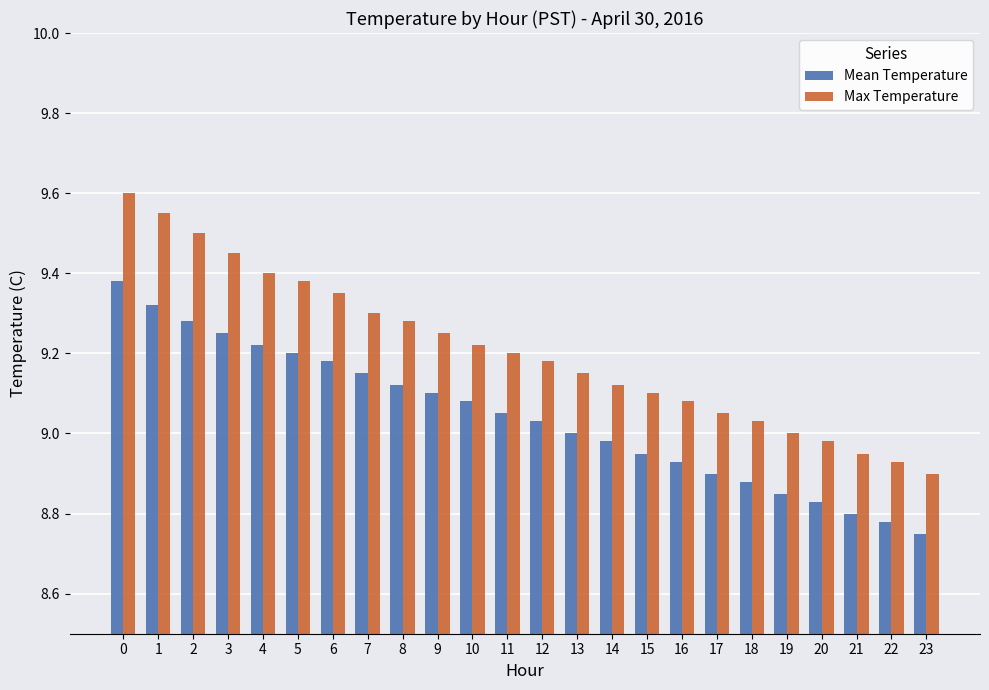

Between 4 and 18, which series saw the biggest shift?

Max Temperature